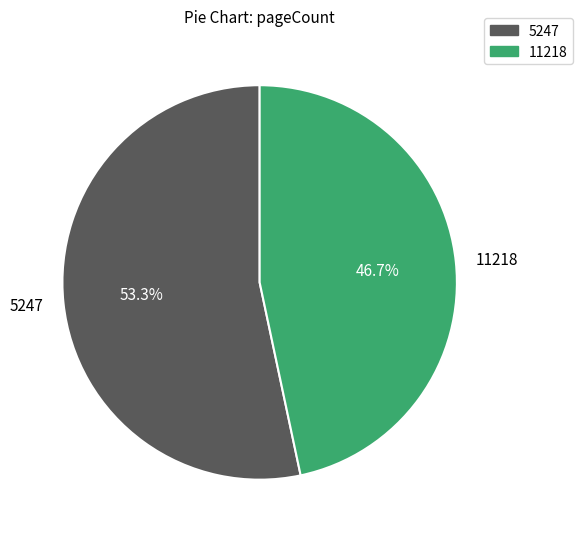

To the nearest percent, what is the combined percentage of 11218 and 5247?

100%